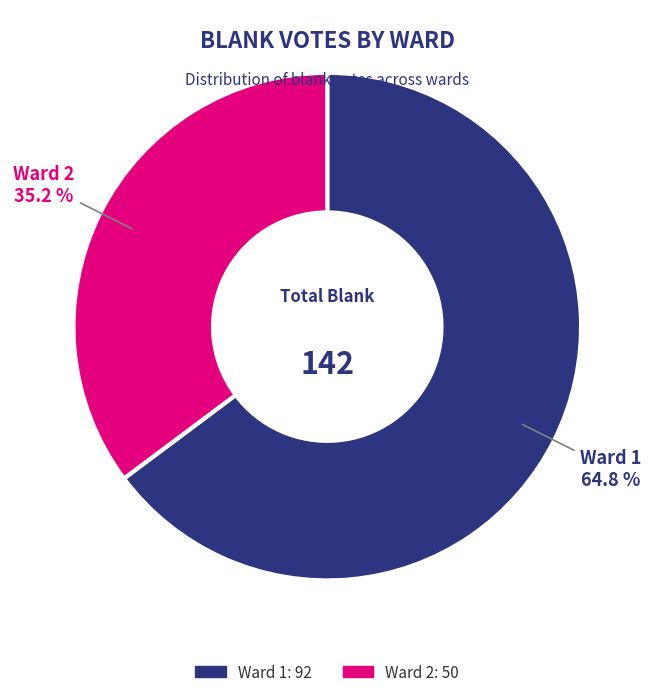

What is the ratio of the value at Ward 1 to the value at Ward 2?

1.8